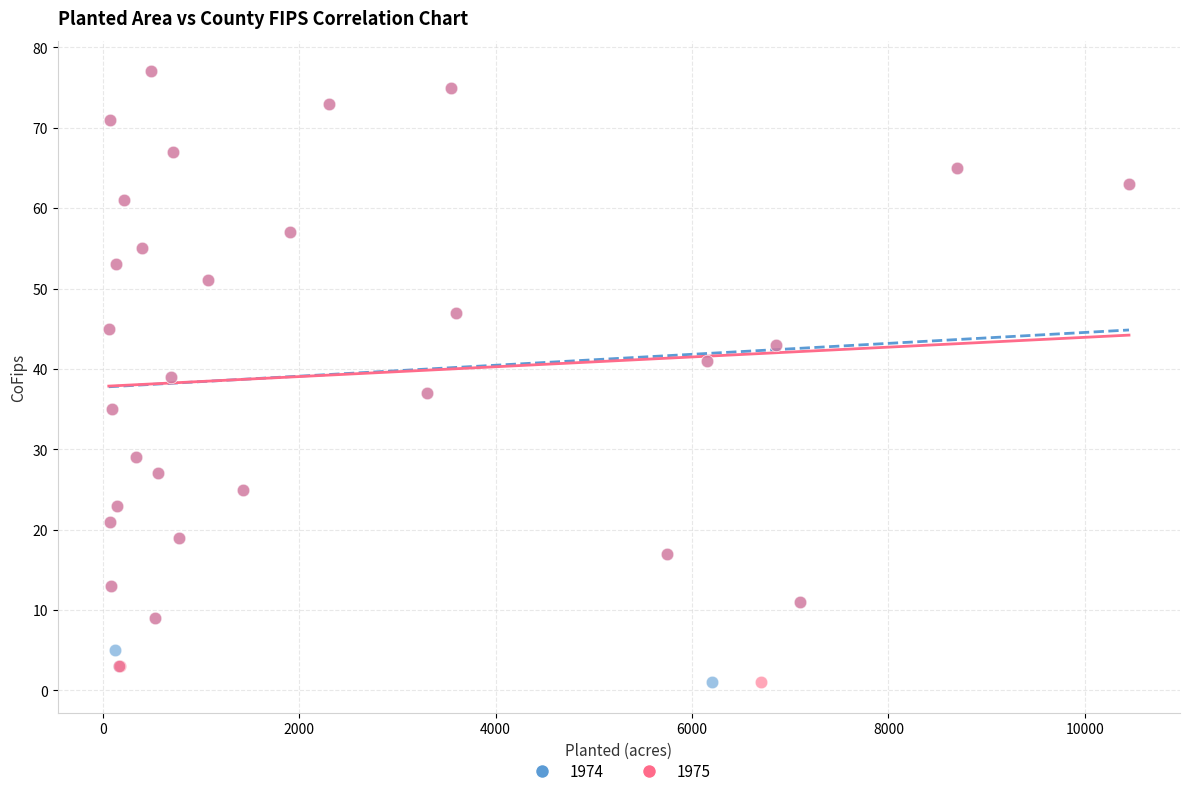

What are all the series names shown in the legend?

1974, 1975